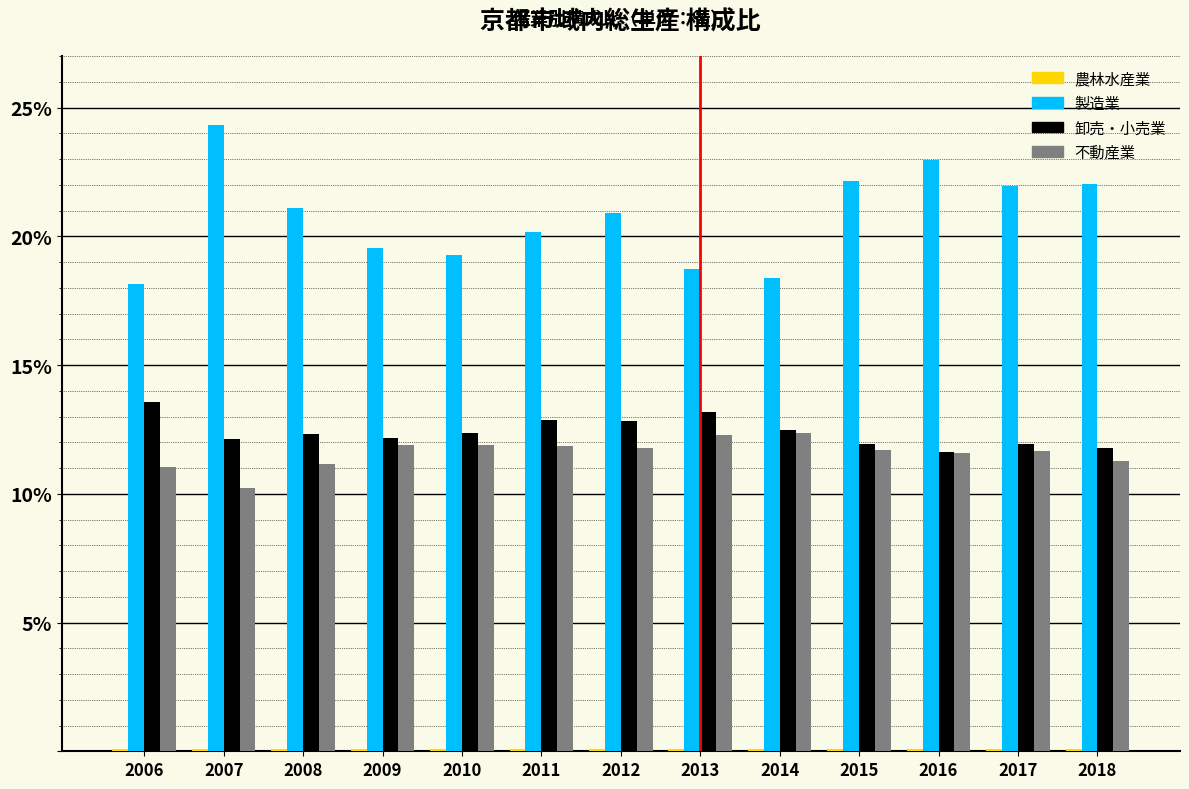

Which series has the largest total across all categories?

製造業